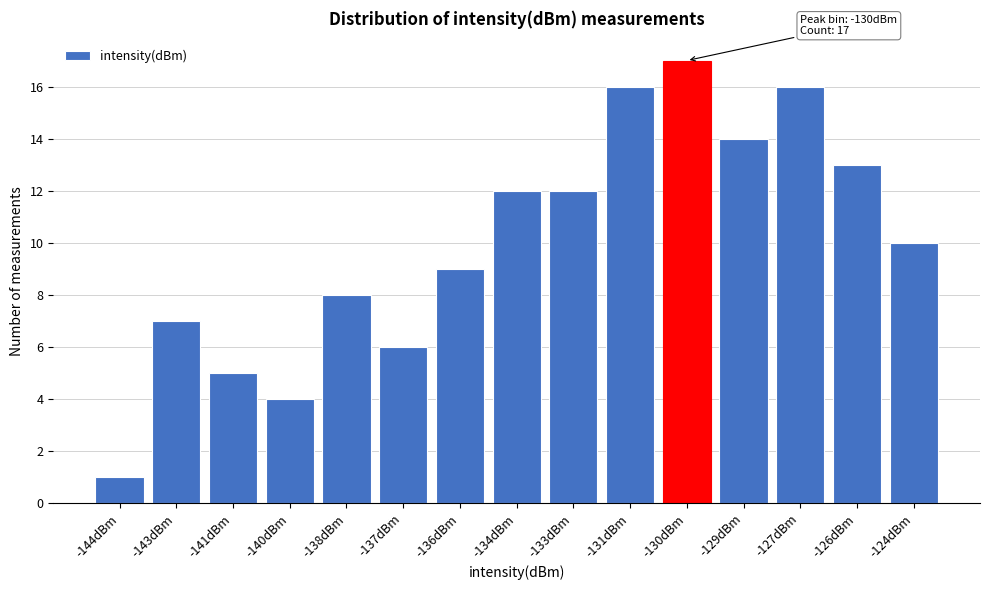

Reading left to right, what are all the values shown in this chart?

1	7	5	4	8	6	9	12	12	16	17	14	16	13	10